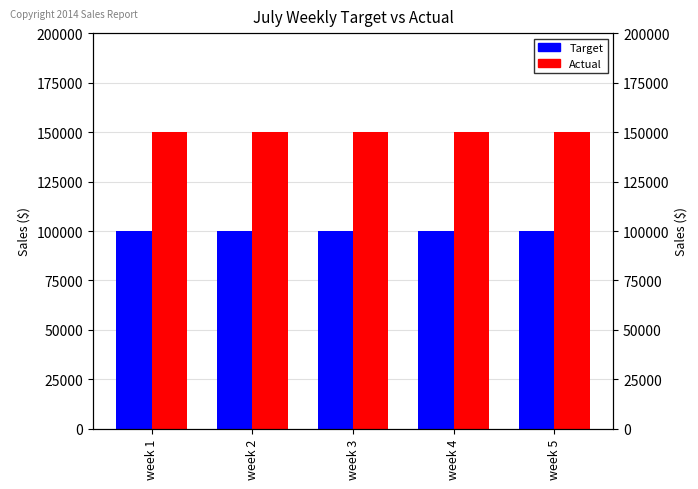

Is the value of Actual at week 1 greater than the value of Target at week 1?

Yes